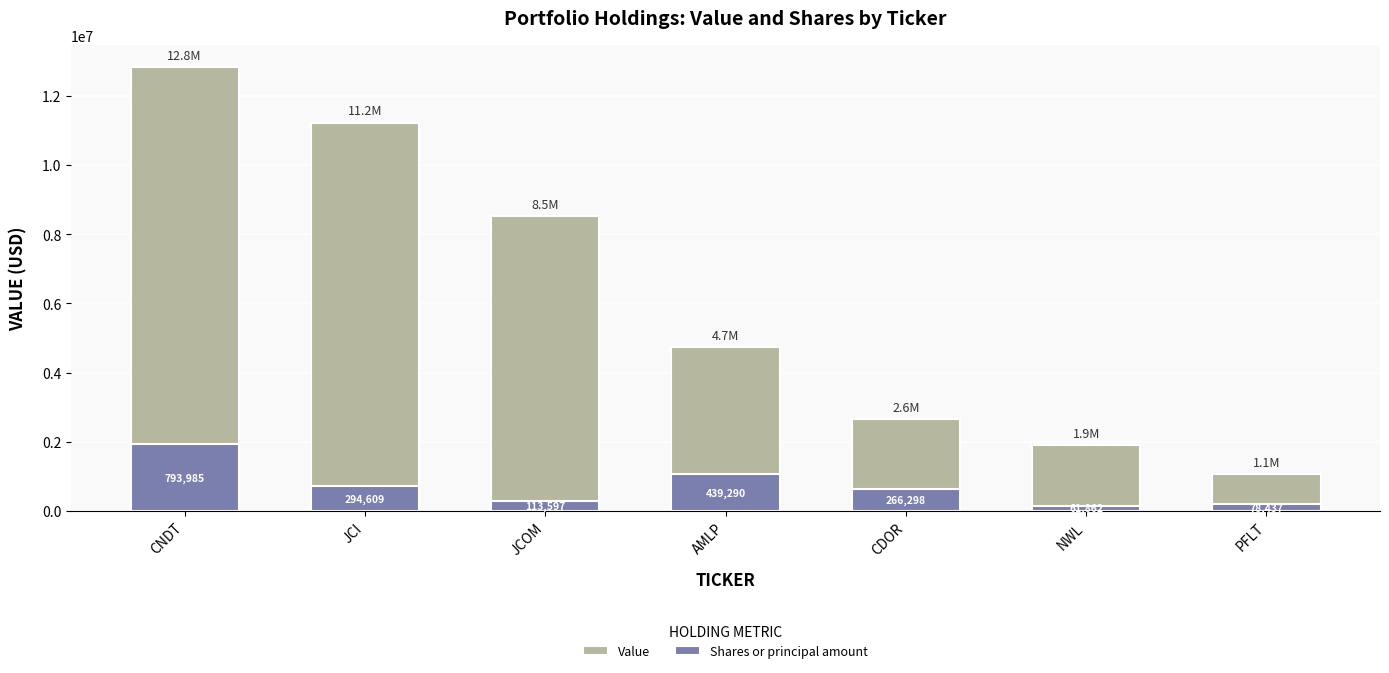

How many values in the Value series are below 4740000?

3